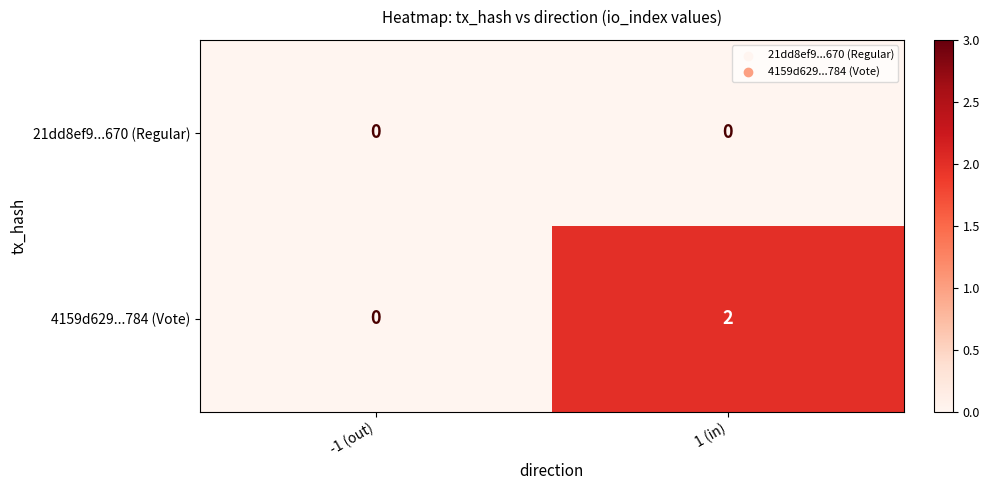

Is it true that 4159d629...784 (Vote) equals 1 at 1 (in)?

False